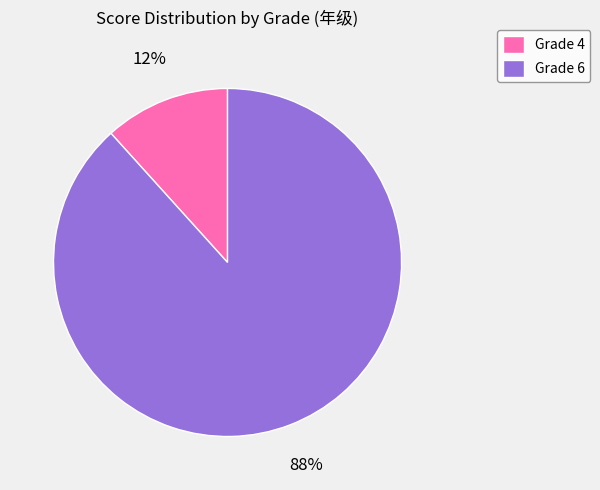

How many slices are in this pie chart?

2